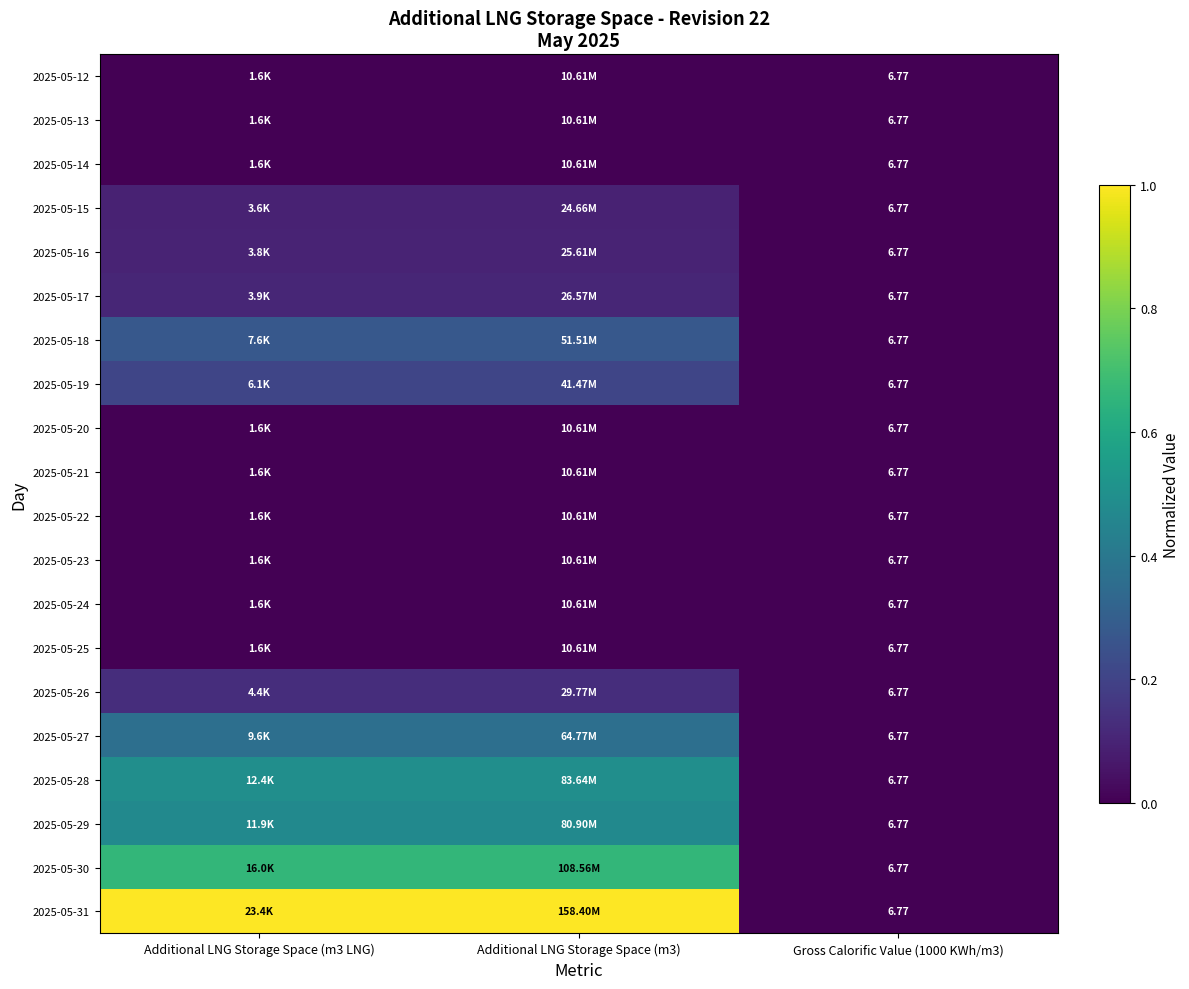

The value of 2025-05-28 at Additional LNG Storage Space (m3 LNG) is 0.5. True or false?

True